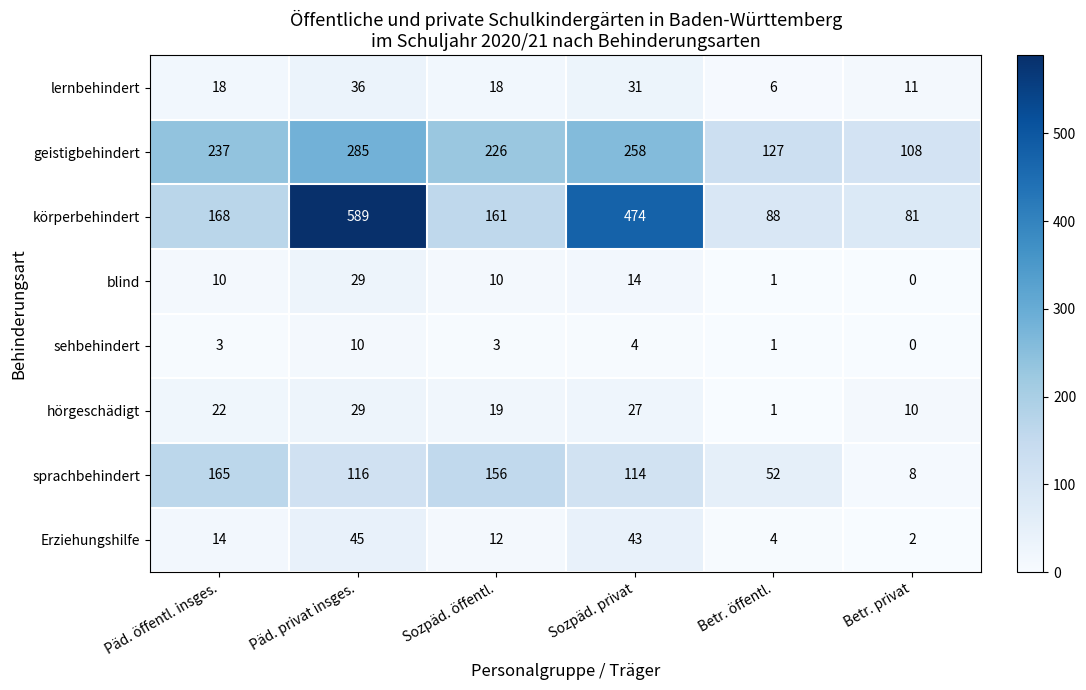

At how many categories does at least one series exceed 543?

1